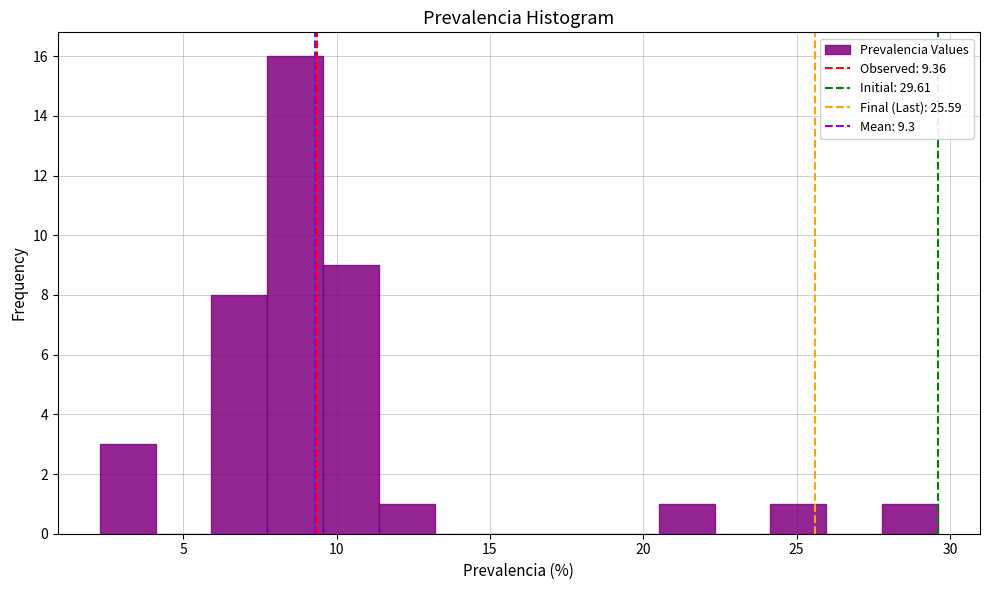

Around what value on the x-axis is the tallest bar? Give the approximate position of its centre, as read against the axis.

8.5